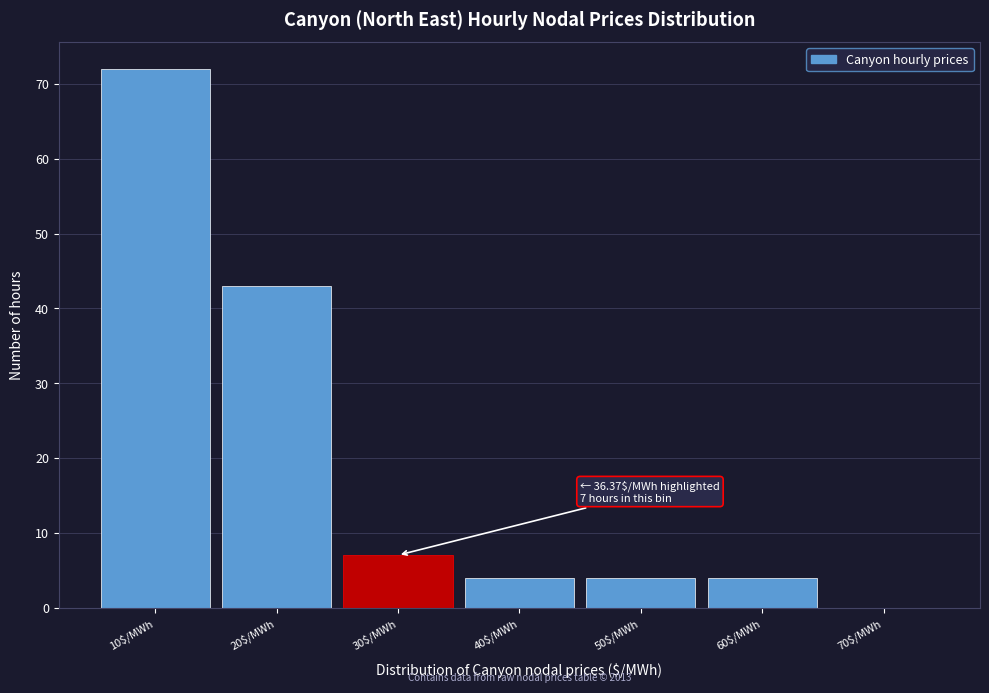

Is it true that the value at 40$/MWh is 4?

True